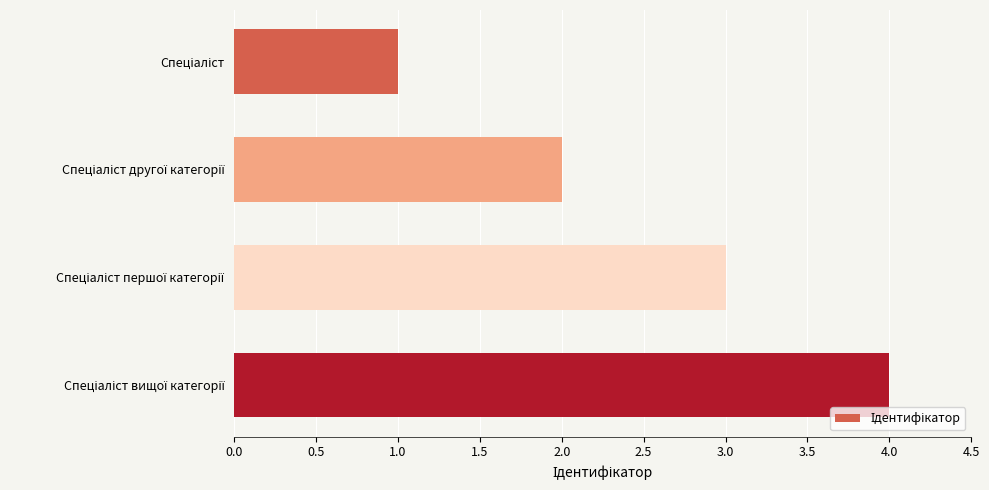

What is the sum of all values?

10